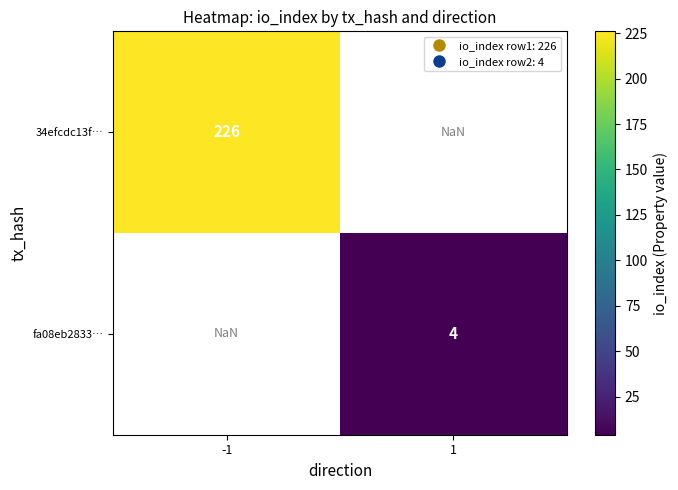

The 34efcdc13f… series shows 226.0 at -1. True or false?

True